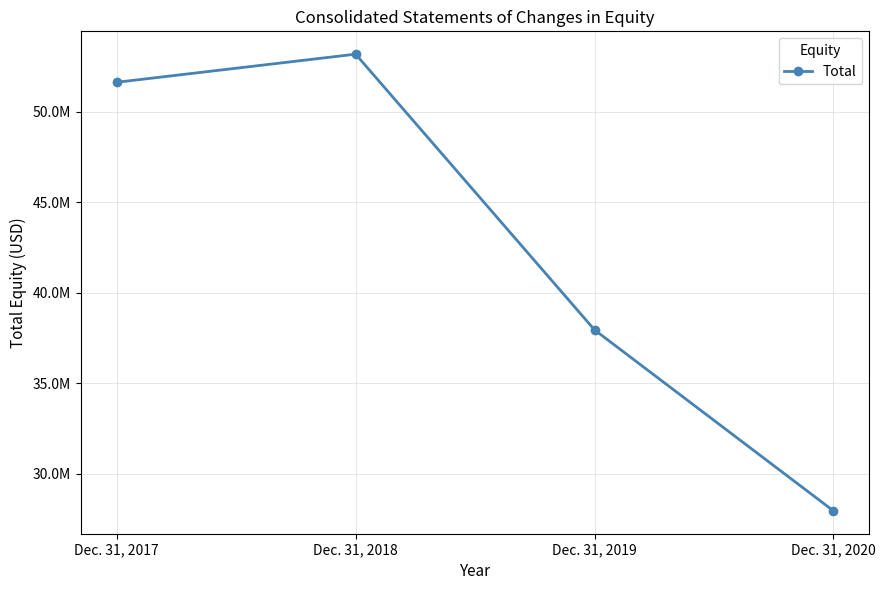

What is the maximum value shown in the chart?

53180855